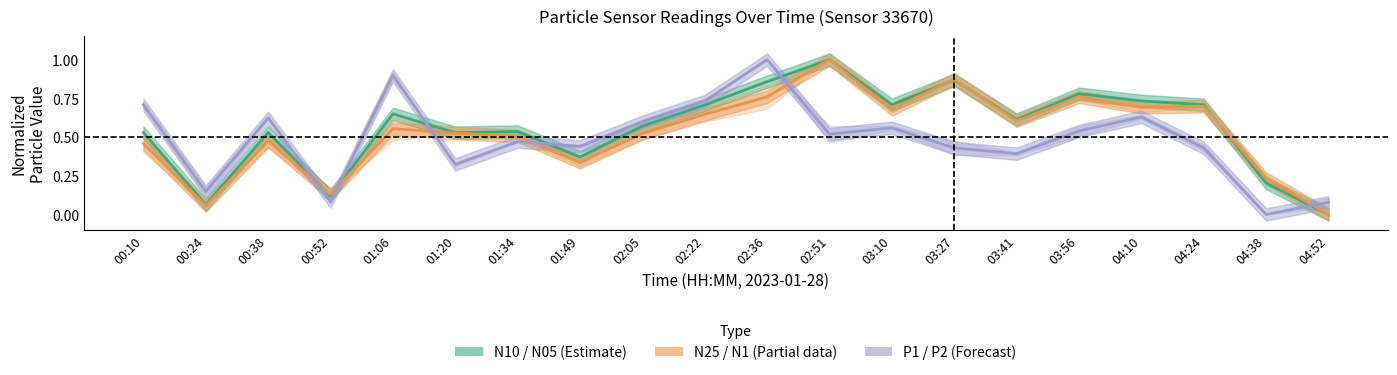

Reading left to right, list all the values displayed in this chart.

N10 / N05 (Estimate): 0.5	0.1	0.5	0.1	0.6	0.5	0.5	0.4	0.6	0.7	0.9	1.0	0.7	0.9	0.6	0.8	0.7	0.7	0.2	0.0
N25 / N1 (Partial): 0.5	0.1	0.5	0.1	0.6	0.5	0.5	0.3	0.5	0.6	0.8	1.0	0.7	0.9	0.6	0.8	0.7	0.7	0.2	0.0
P1 / P2 (Forecast): 0.7	0.1	0.6	0.1	0.9	0.3	0.5	0.4	0.6	0.7	1.0	0.5	0.6	0.4	0.4	0.5	0.6	0.4	0.0	0.1